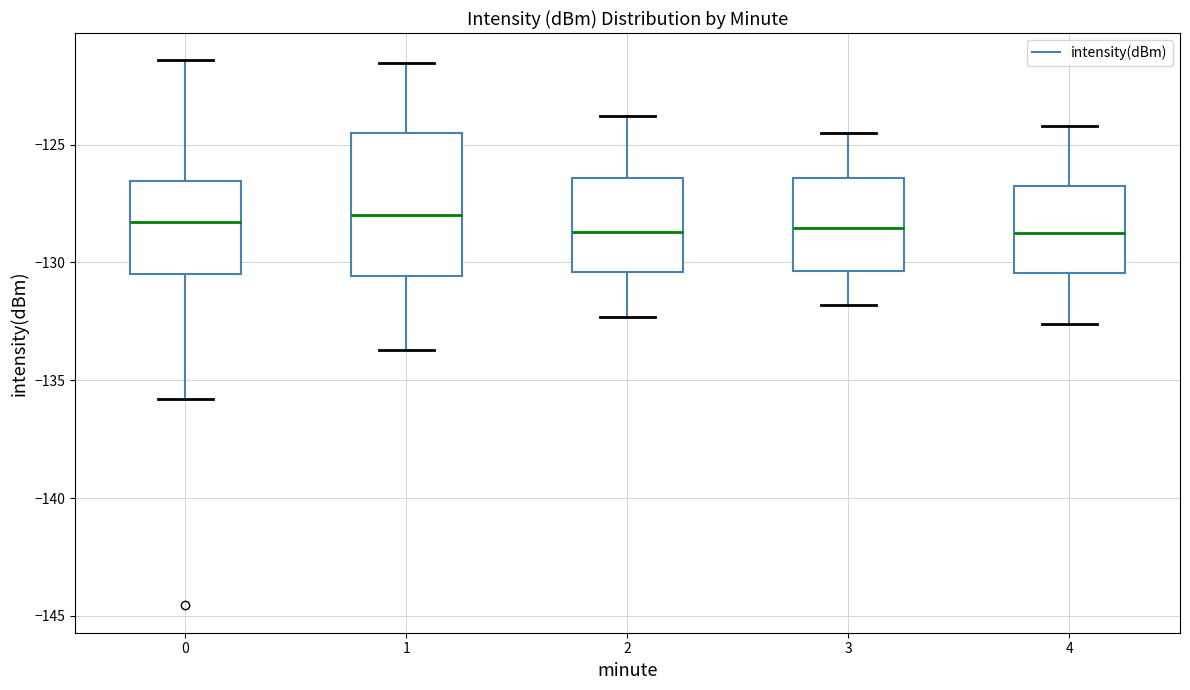

Reading left to right, read every box against the y-axis: the position of its median line, the range the box covers, and the ends of its whiskers. The values are not printed on the chart, so give them approximately, as read against the axis.

0: median -128.5, box -130.5 to -126.5, whiskers -136.0 to -121.5
1: median -128.0, box -130.5 to -124.5, whiskers -133.5 to -121.5
2: median -128.5, box -130.5 to -126.5, whiskers -132.5 to -124.0
3: median -128.5, box -130.5 to -126.5, whiskers -132.0 to -124.5
4: median -128.5, box -130.5 to -126.5, whiskers -132.5 to -124.0